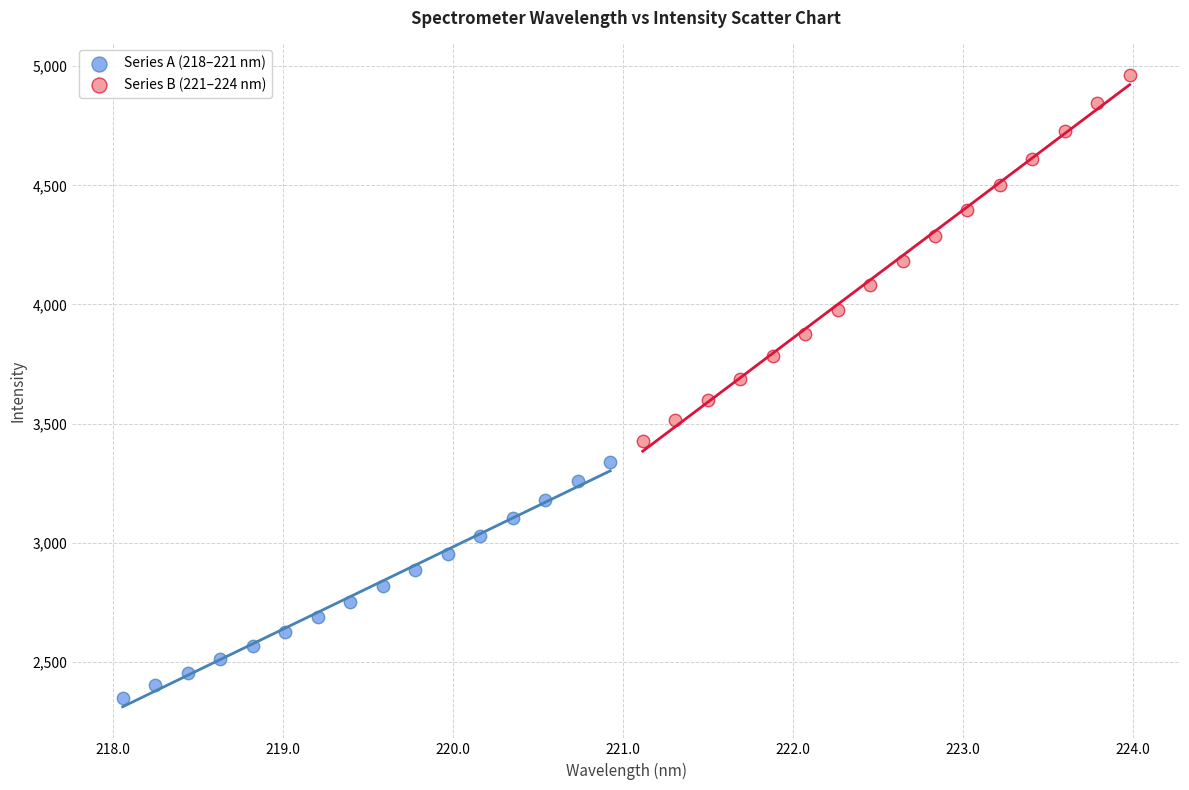

Which series reaches the maximum Y coordinate?

Series B (221–224 nm)